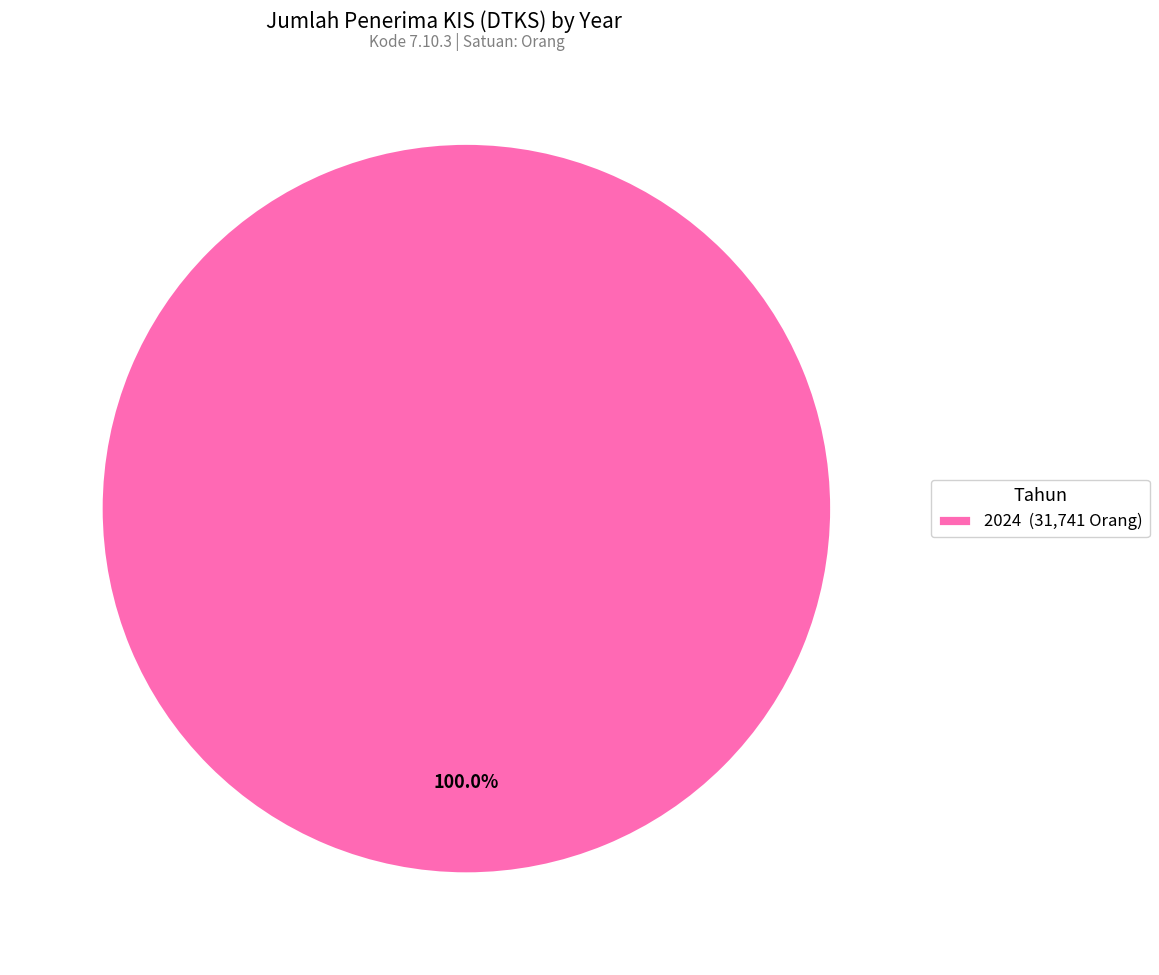

Which slice represents more than half of the pie?

2024 (31,741 Orang)